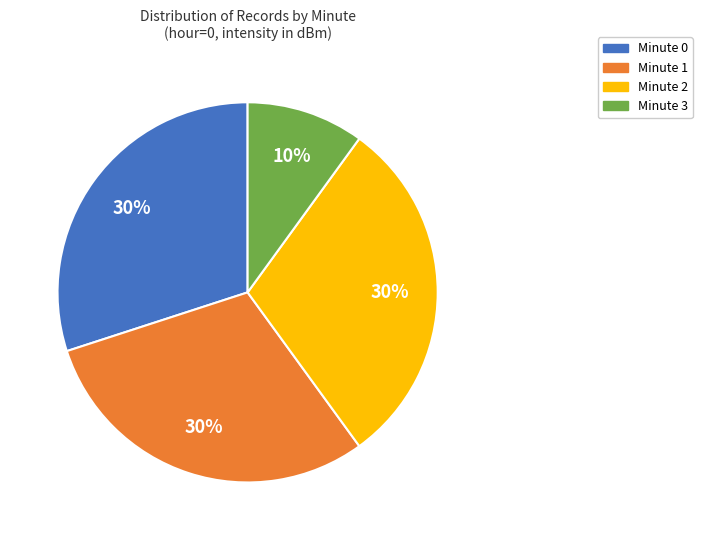

To the nearest percent, what portion does Minute 1 represent?

30%